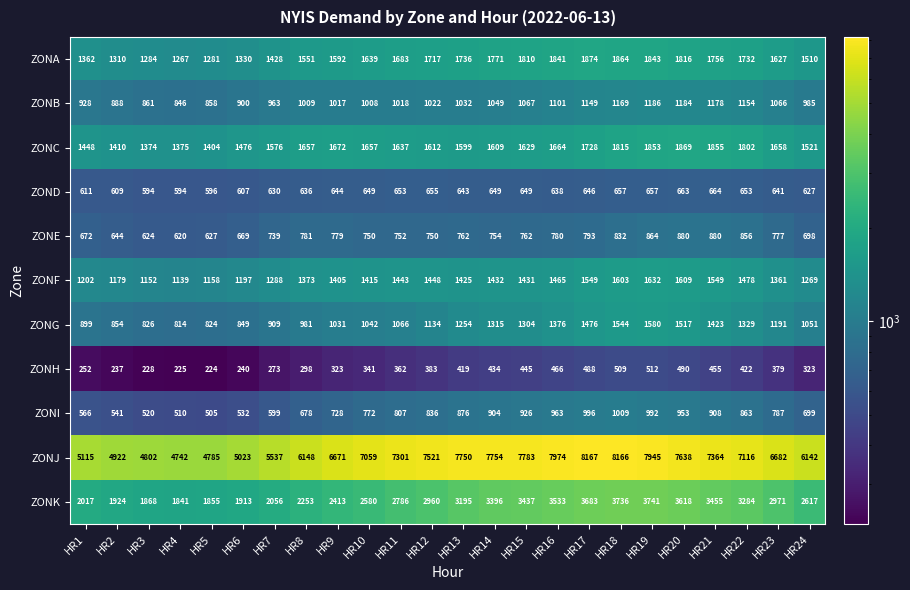

Rank the categories by ZONA value from highest to lowest.

HR17, HR18, HR19, HR16, HR20, HR15, HR14, HR21, HR13, HR22, HR12, HR11, HR10, HR23, HR9, HR8, HR24, HR7, HR1, HR6, HR2, HR3, HR5, HR4